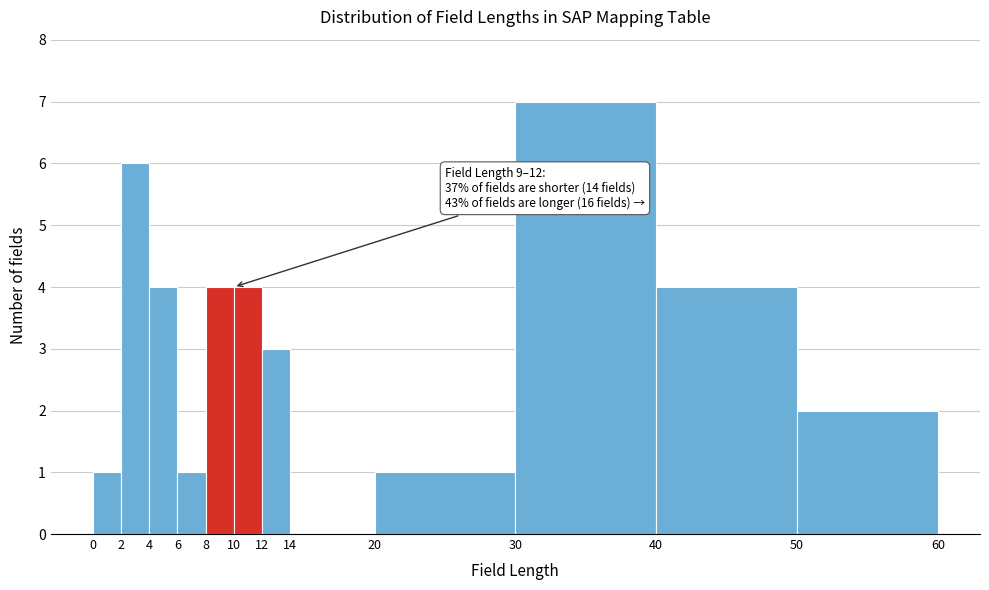

Over which range of the x-axis is the bar tallest?

30 to 40